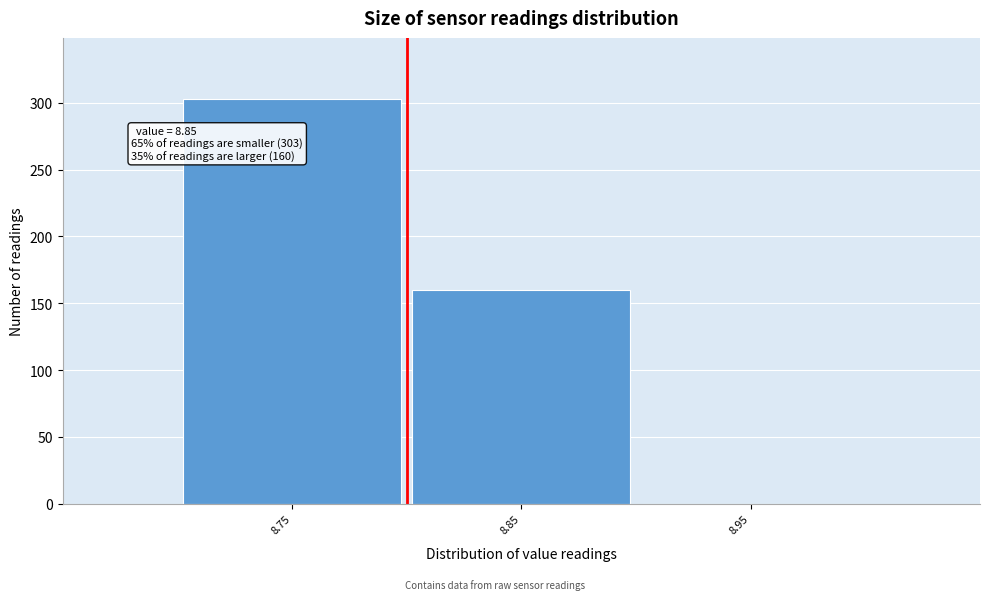

Reading left to right, what are all the values shown in this chart?

8.75=303	8.85=160	8.95=0